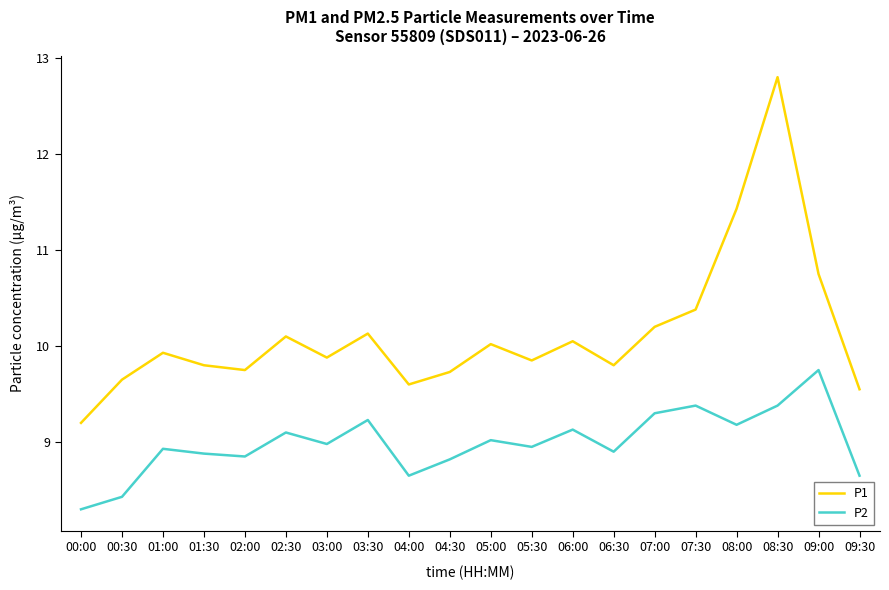

At which category is the sum across all series the highest?

08:30